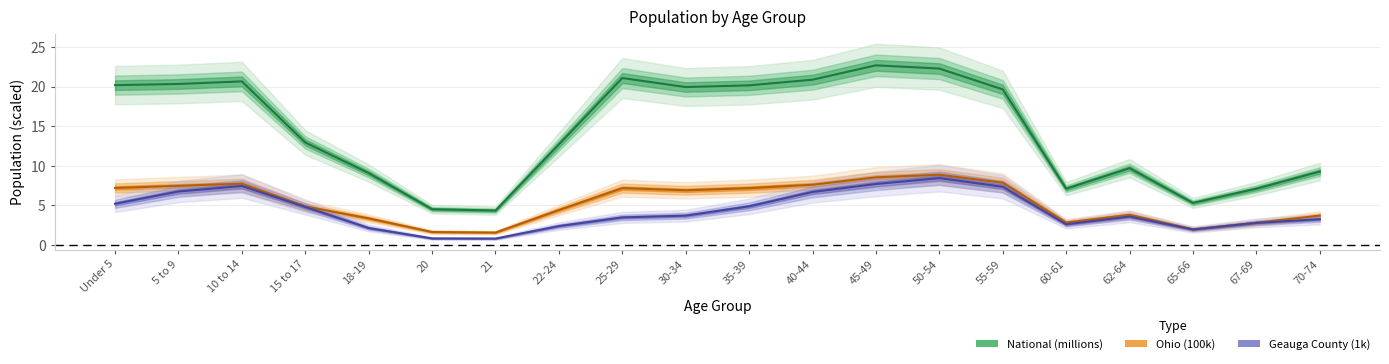

What is the label of the 14th point from the right?

21